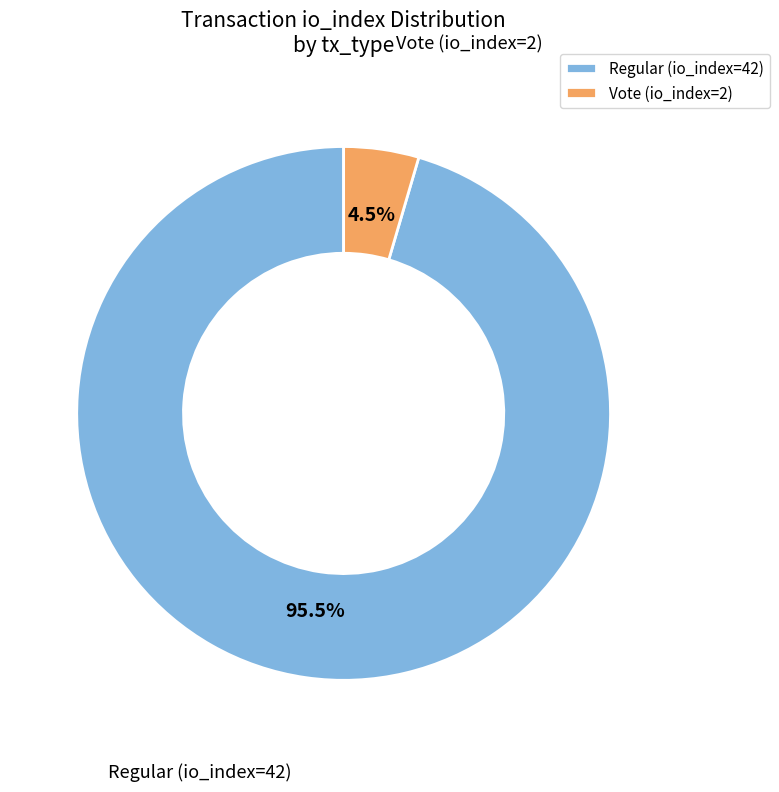

Between Vote (io_index=2) and Regular (io_index=42), which is larger?

Regular (io_index=42)